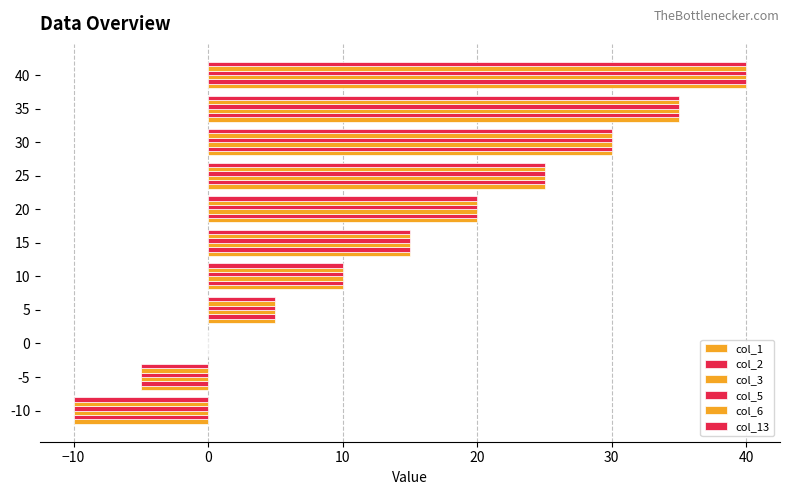

What is the highest value of the col_6 series?

40